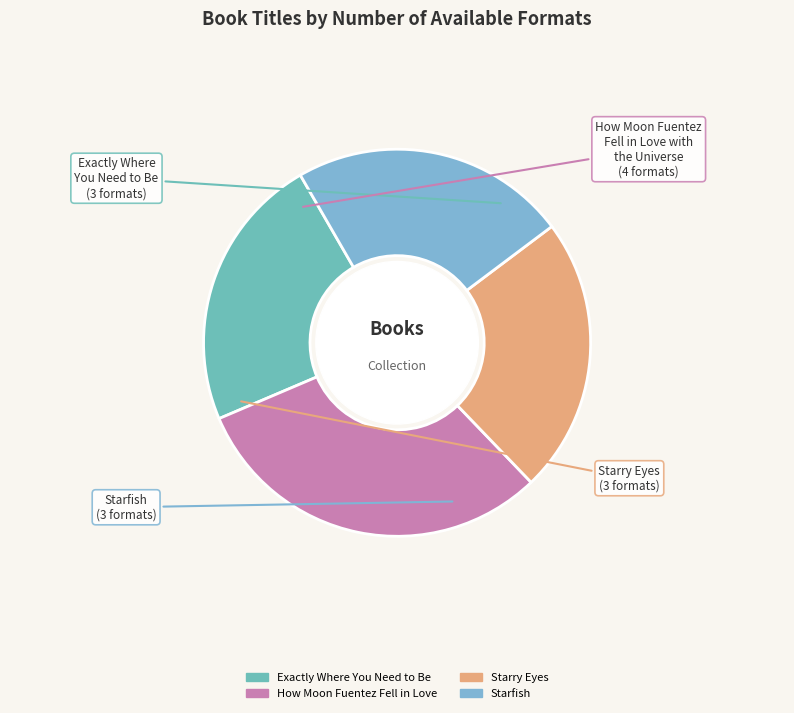

Approximately how many times larger is the value at Starfish compared to Starry Eyes?

1.0